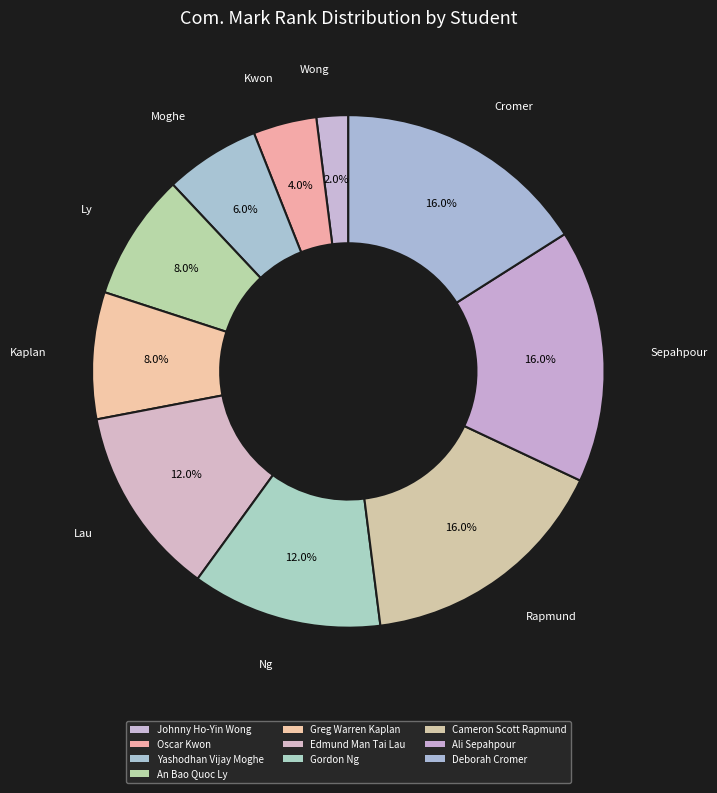

How many slices are in this pie chart?

10